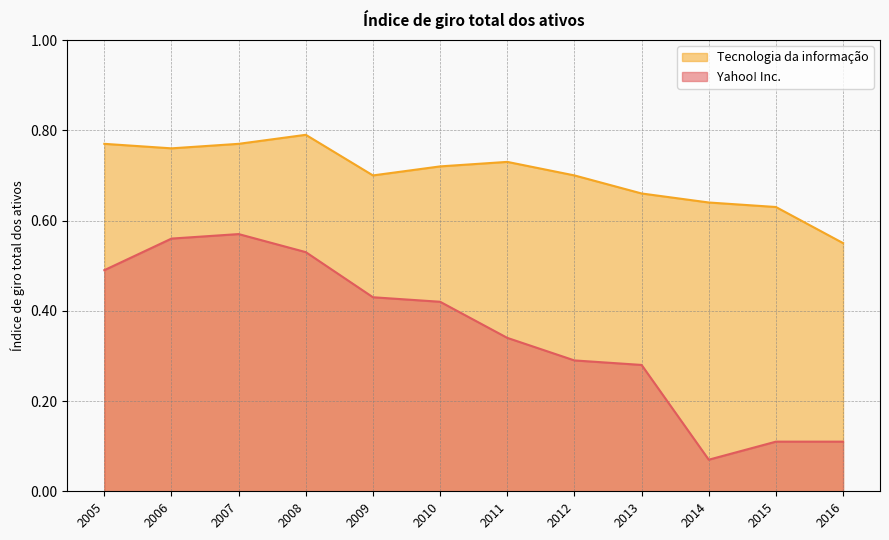

True or false: Tecnologia da informação has a value of 0.7 at 2010.

True